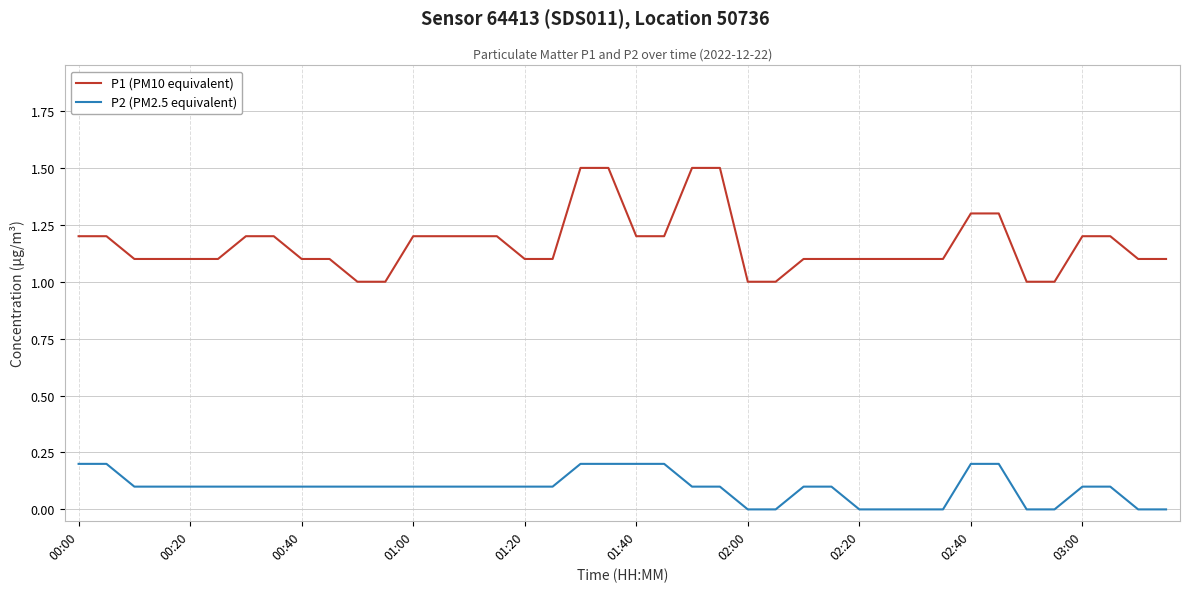

Which series has the largest range (max minus min)?

P1 (PM10 equivalent)